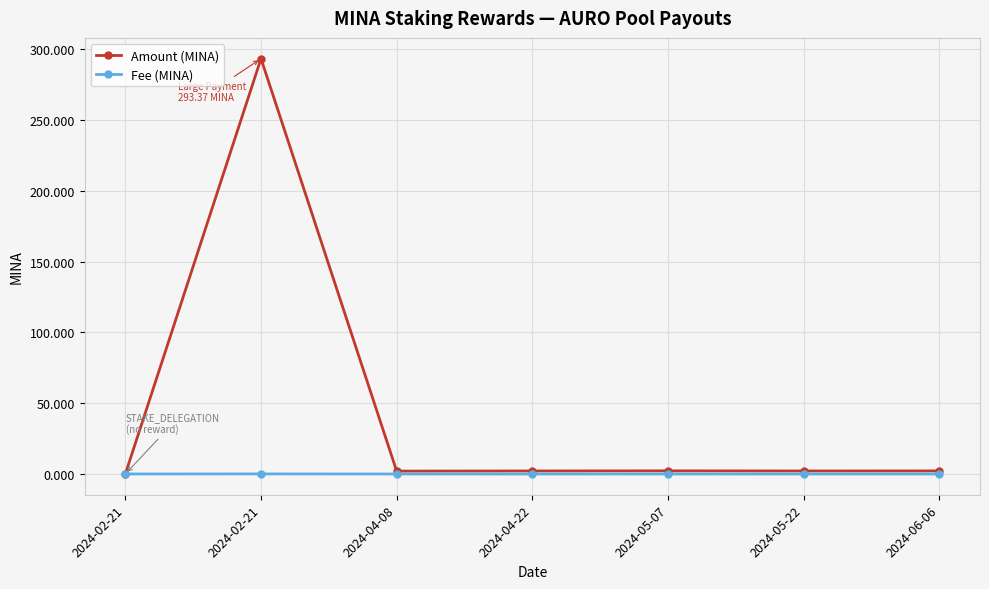

What are all the series names shown in the legend?

Amount (MINA), Fee (MINA)